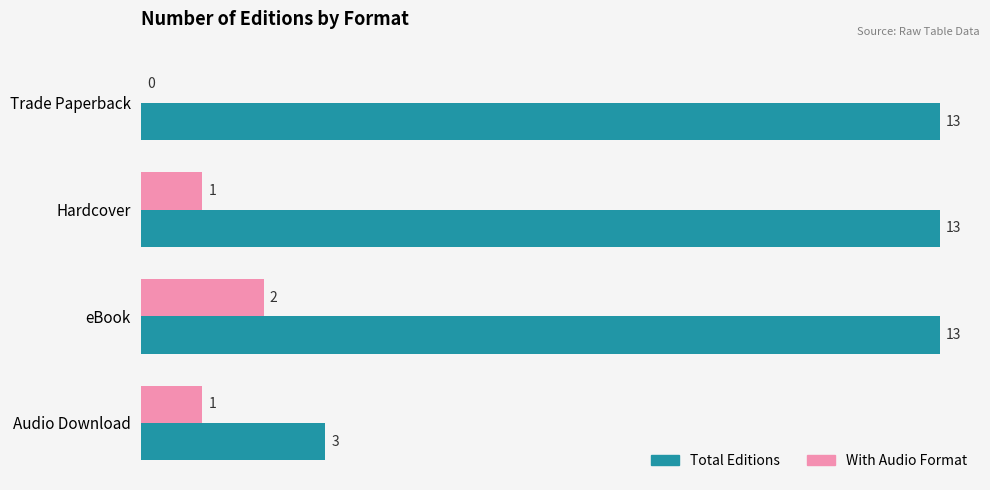

Which series has the largest total across all categories?

Total Editions